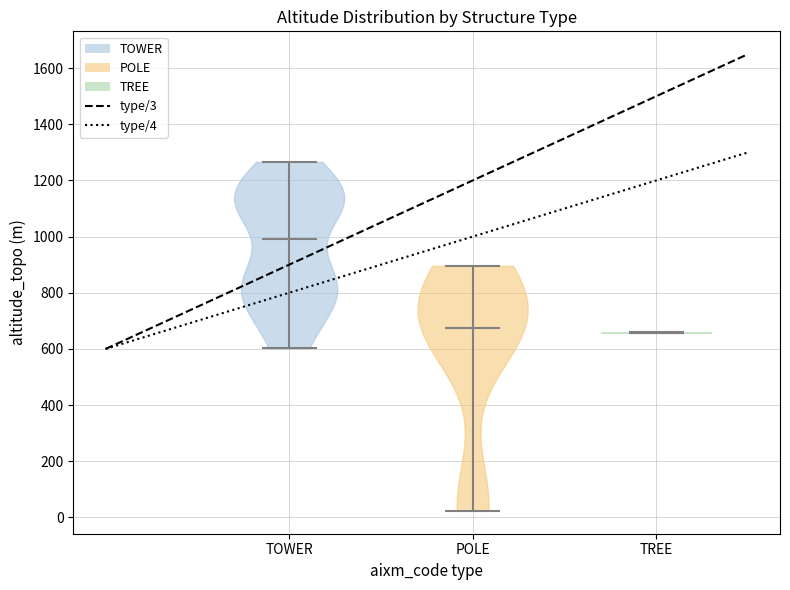

What is the lowest point the violin for POLE reaches on the y-axis? The values are not printed on the chart, so give them approximately, as read against the axis.

20